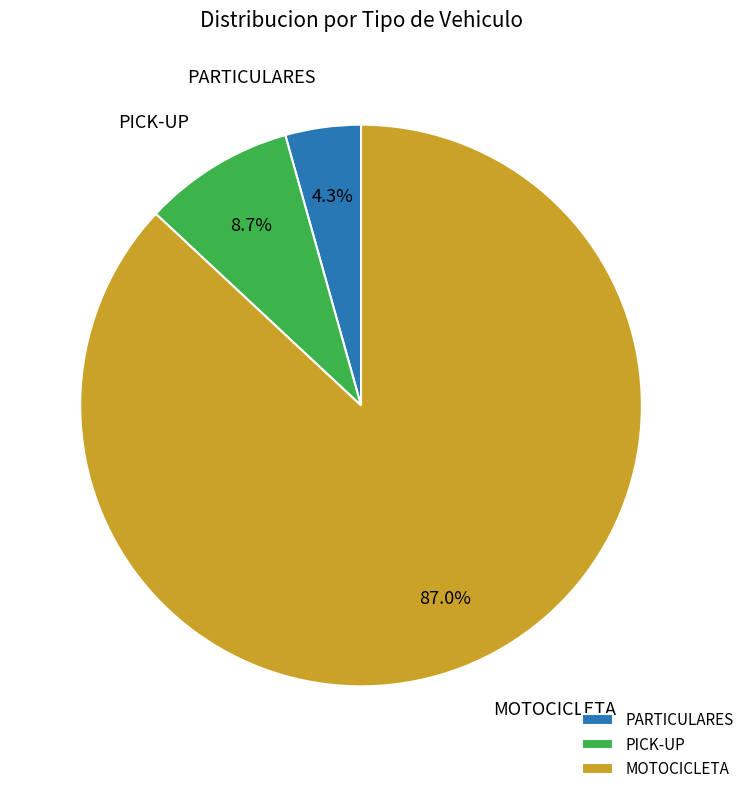

Count the number of slices in the pie.

3